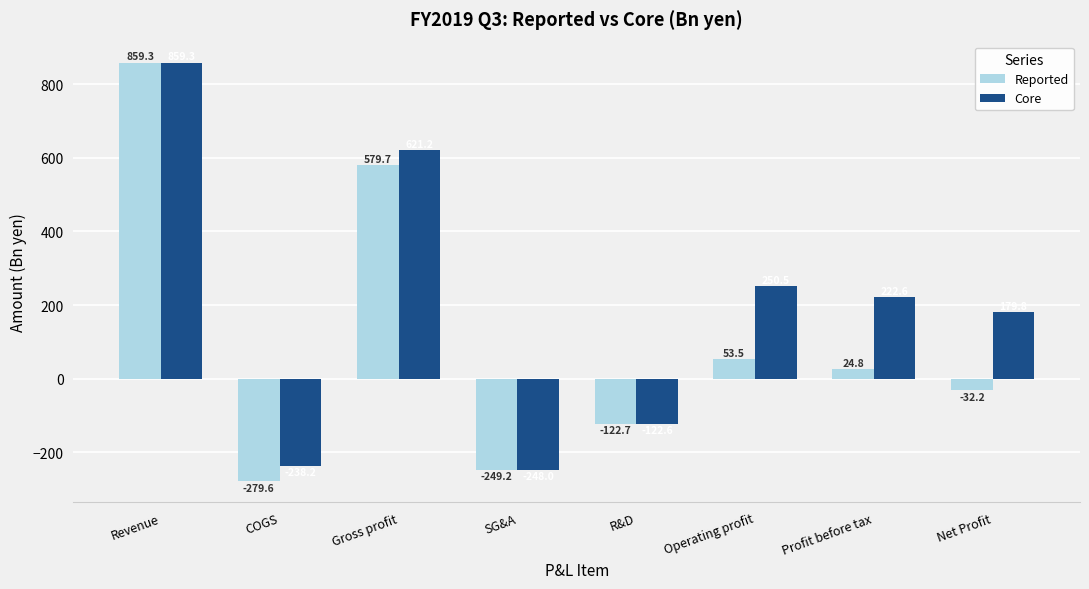

At which category does the chart reach its minimum across all series?

COGS